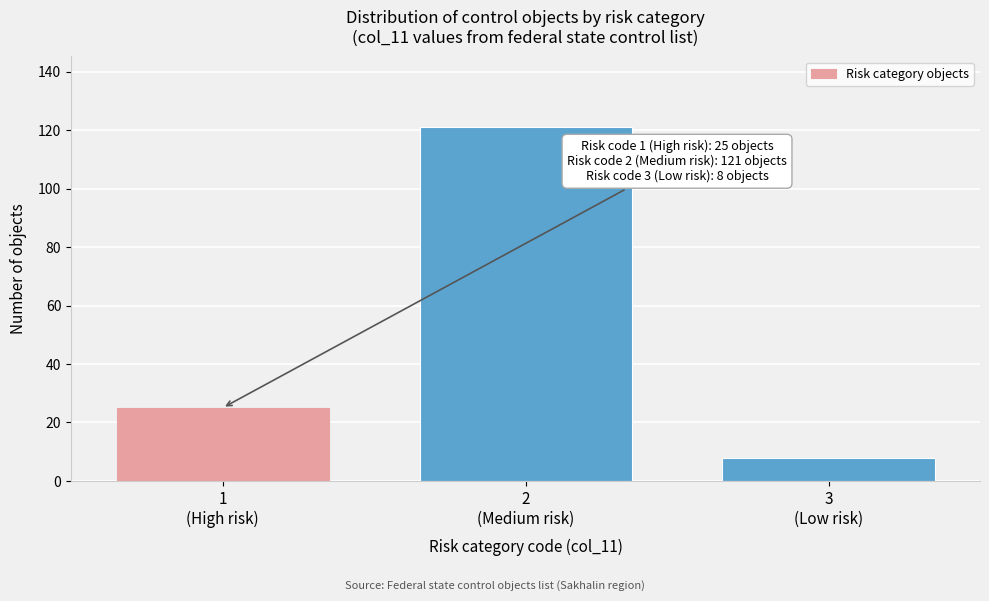

Reading left to right, transcribe all the data shown in this chart.

25	121	8